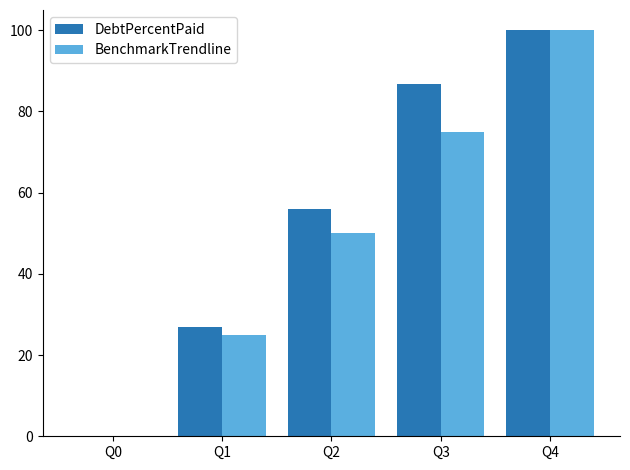

Read the DebtPercentPaid value at Q3.

86.8